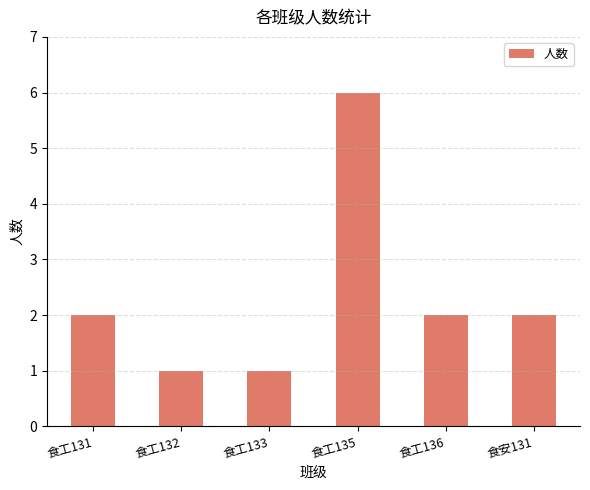

What is the change in value from 食工132 to 食安131?

+1